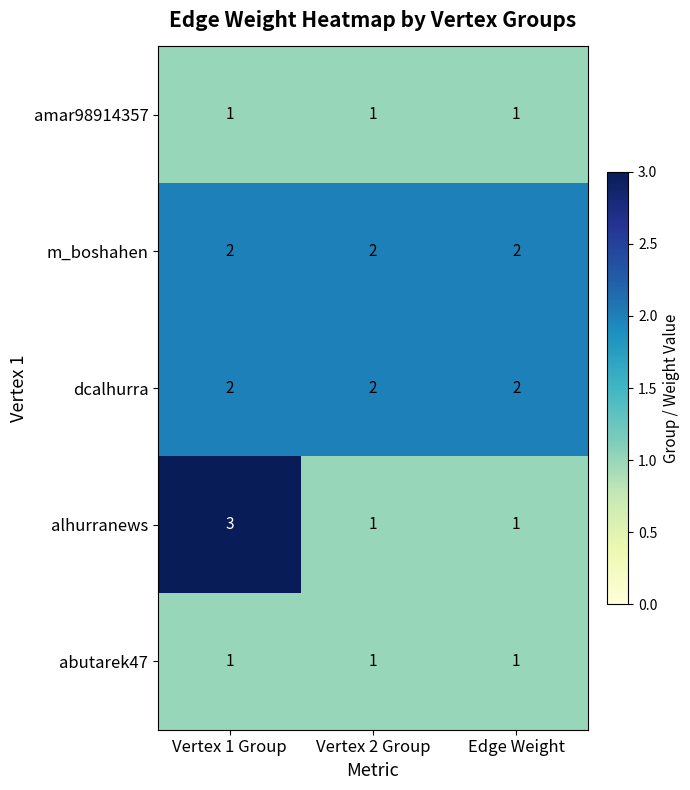

Between Vertex 1 Group and Vertex 2 Group, which series saw the biggest shift?

alhurranews